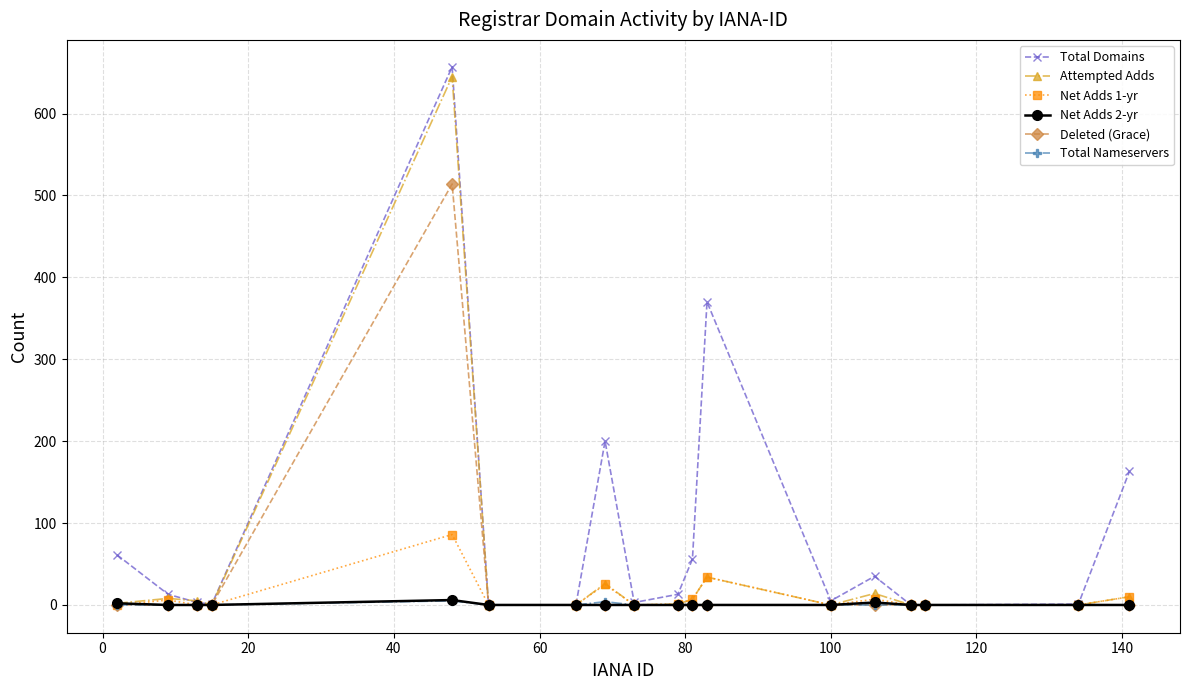

Which series has the largest total across all categories?

Total Domains